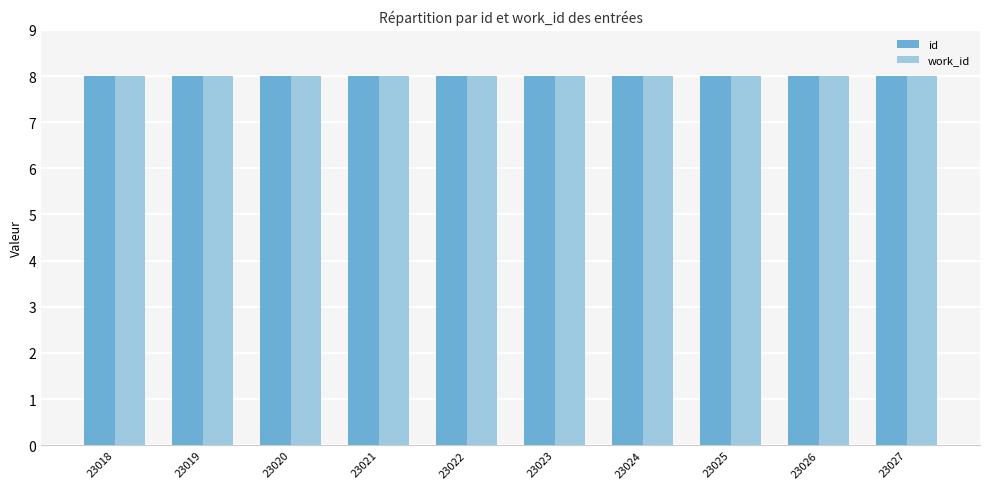

True or false: work_id has a value of 8.0 at 23021.

True